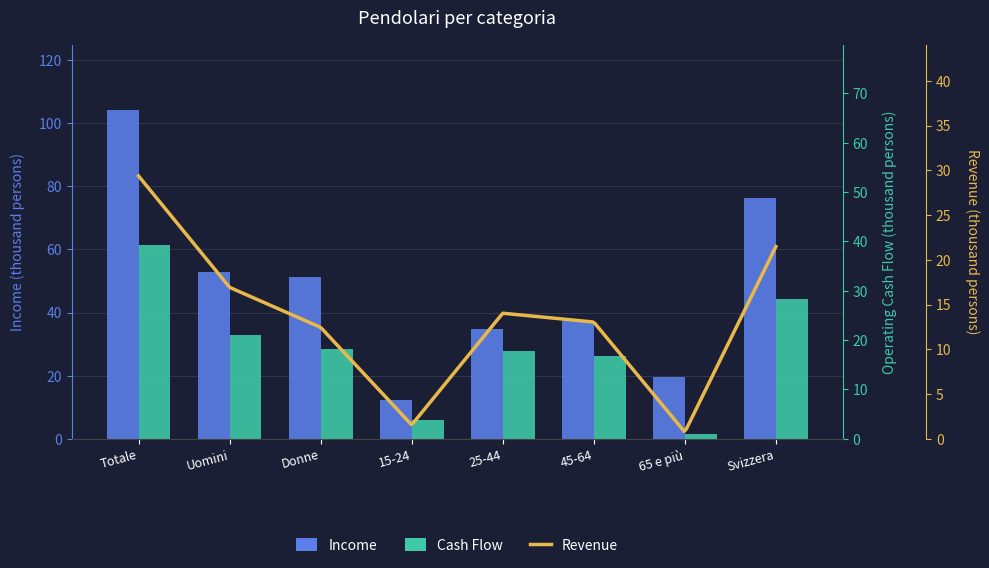

The value of Cash Flow at Uomini is 50.8. True or false?

False